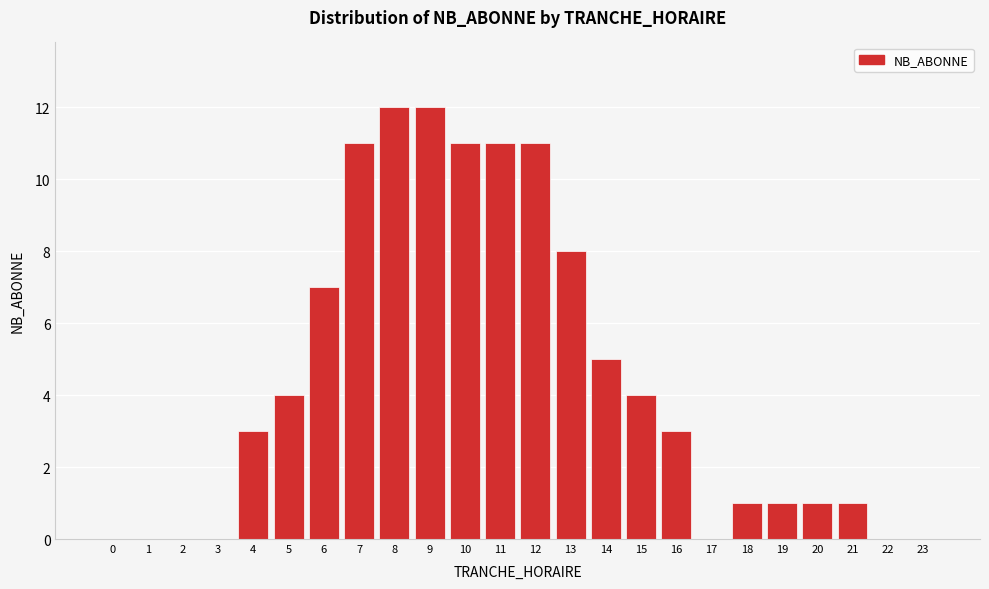

Reading left to right, transcribe all the data shown in this chart.

0=0	1=0	2=0	3=0	4=3	5=4	6=7	7=11	8=12	9=12	10=11	11=11	12=11	13=8	14=5	15=4	16=3	17=0	18=1	19=1	20=1	21=1	22=0	23=0